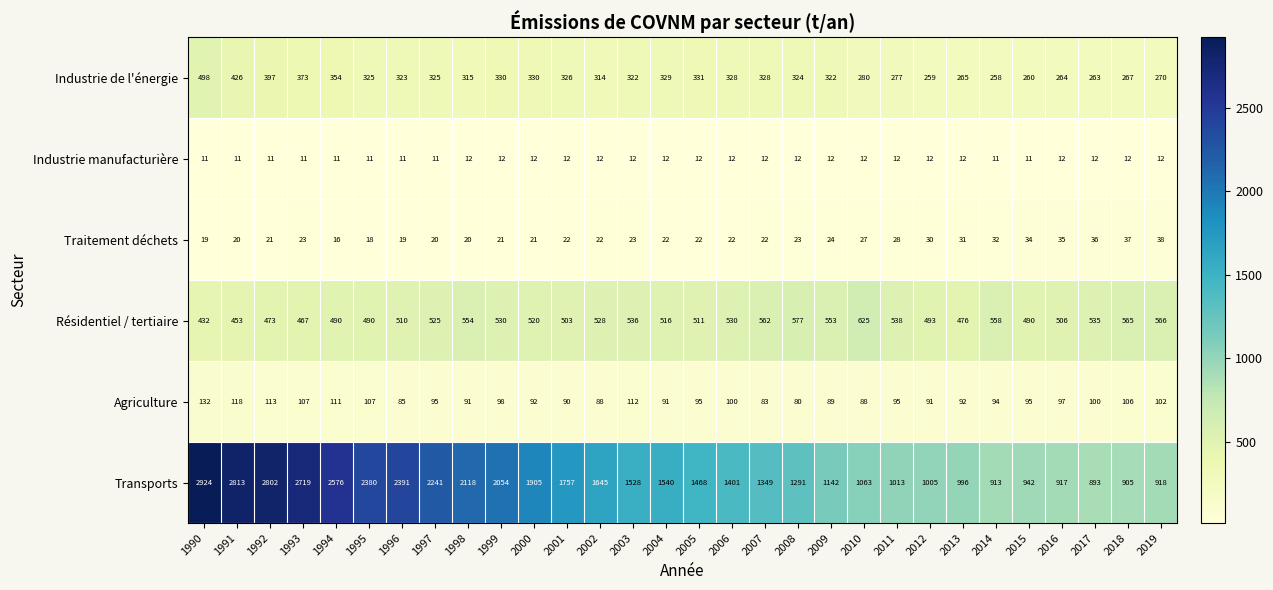

True or false: Transports has a value of 917 at 2016.

True